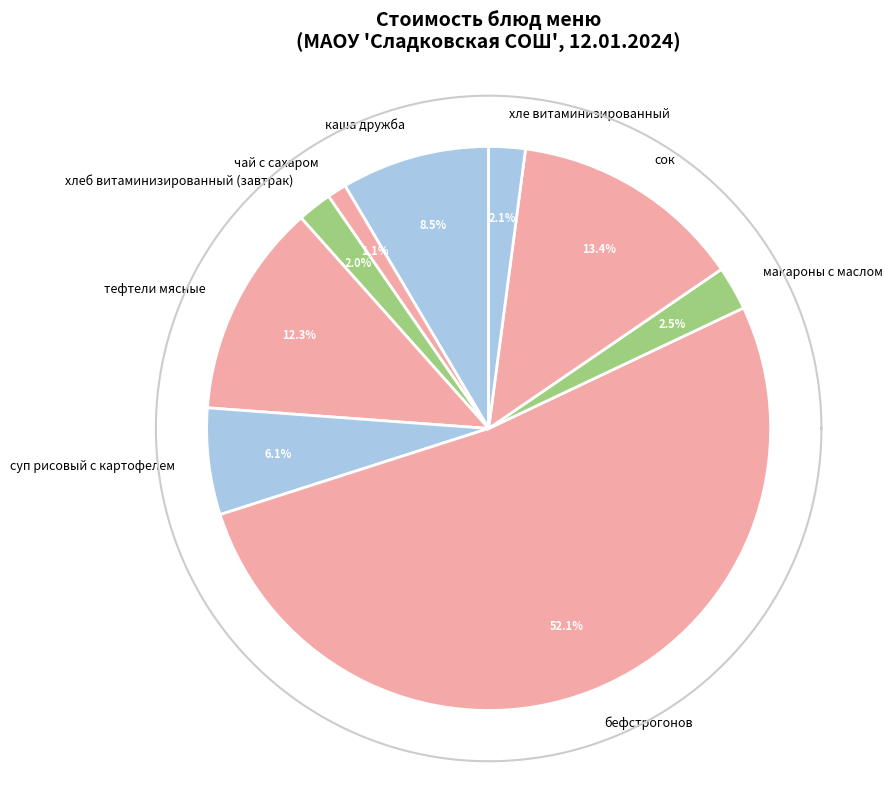

Rank the categories by value from lowest to highest.

чай с сахаром, хлеб витаминизированный (завтрак), хле витаминизированный, макароны с маслом, суп рисовый с картофелем, каша дружба, тефтели мясные, сок, бефстрогонов